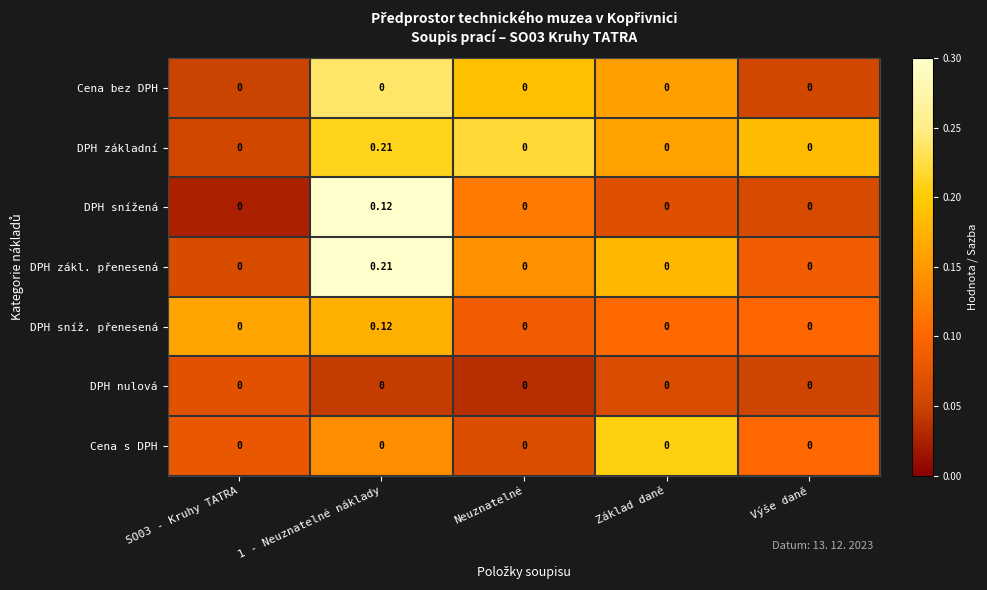

Between SO03 - Kruhy TATRA and Základ daně, which series saw the biggest shift?

Cena s DPH